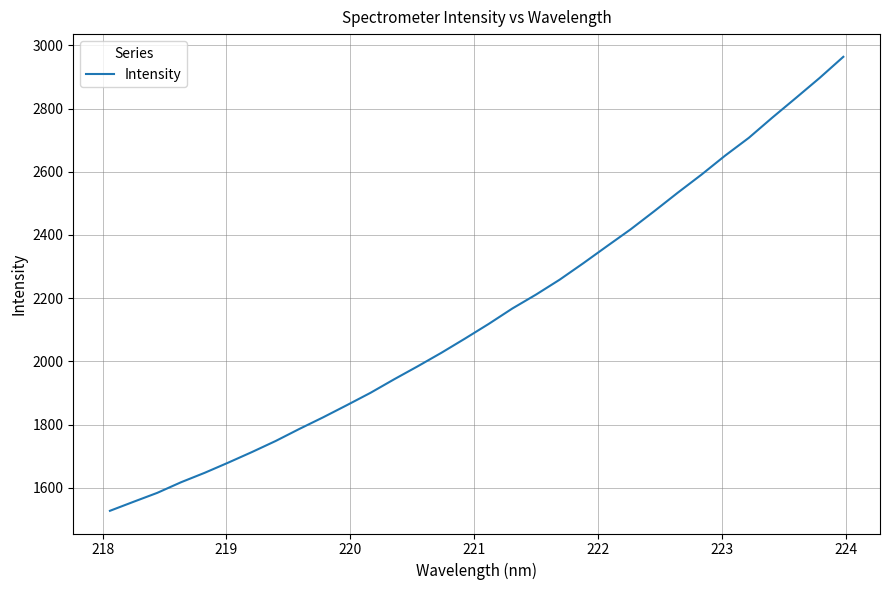

What is the difference between the maximum and minimum values?

1436.5